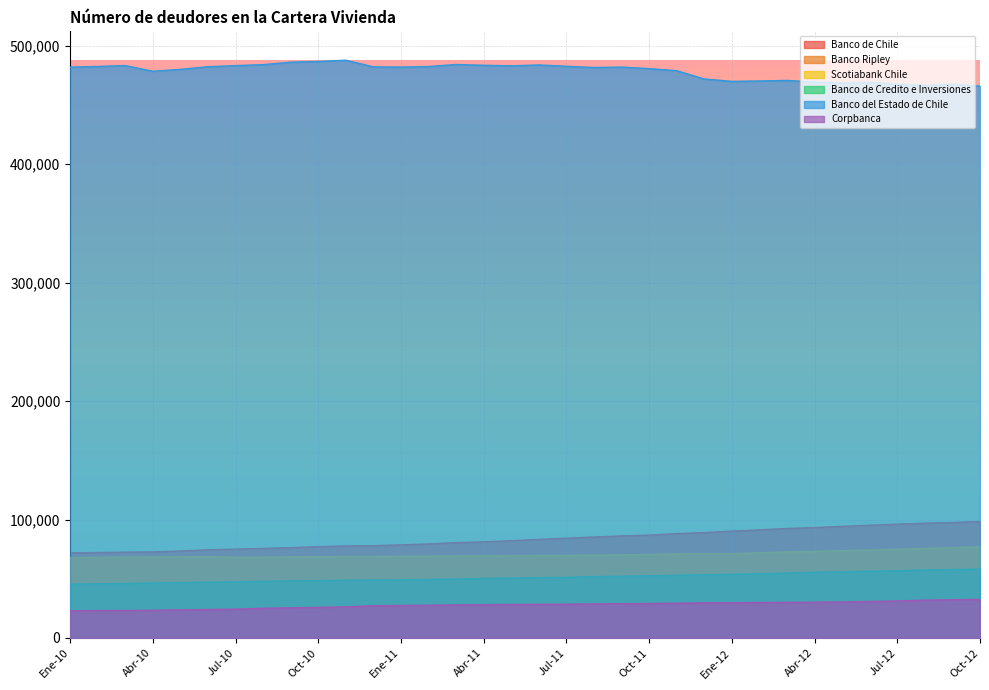

What is the highest value of the Banco Ripley series?

4288